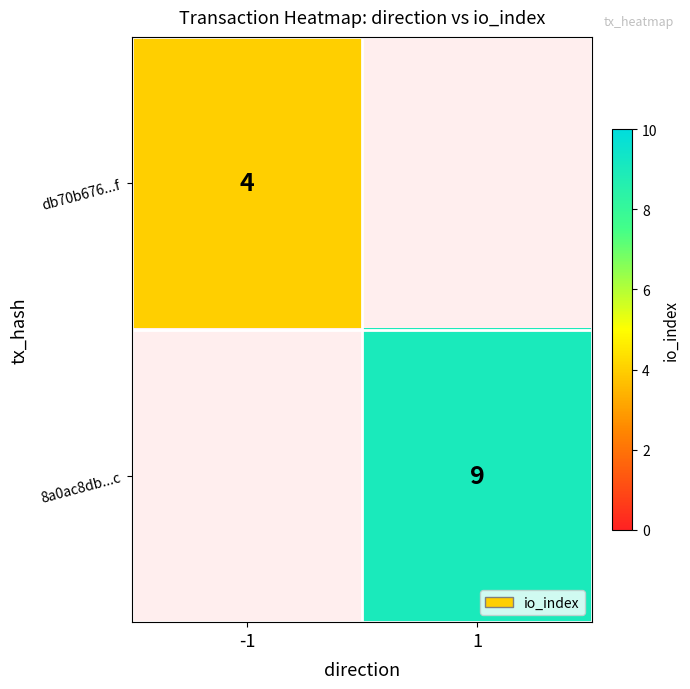

The 8a0ac8db...c series shows 9 at 1. True or false?

True